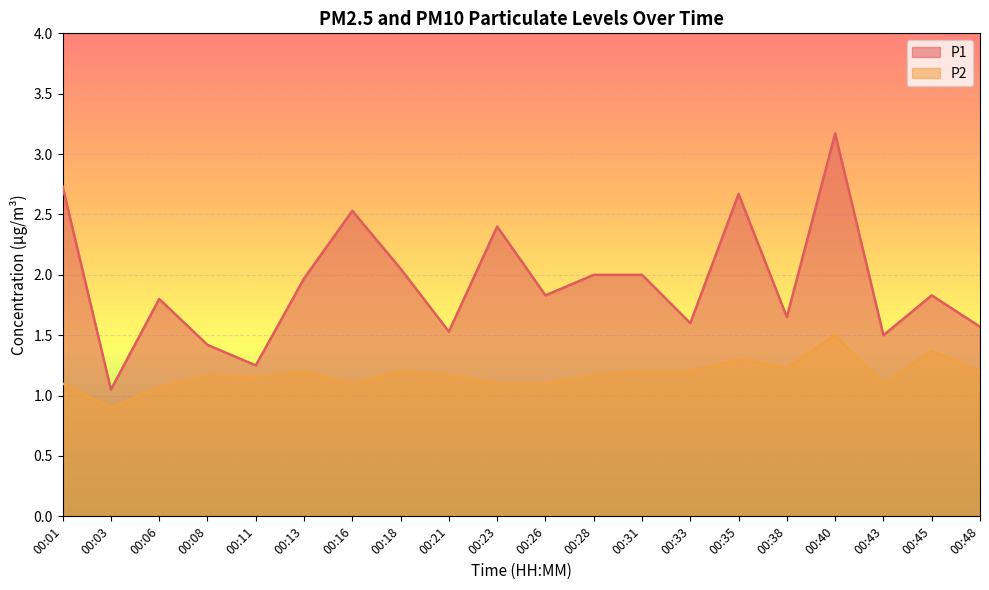

How many lines are shown in the chart?

2